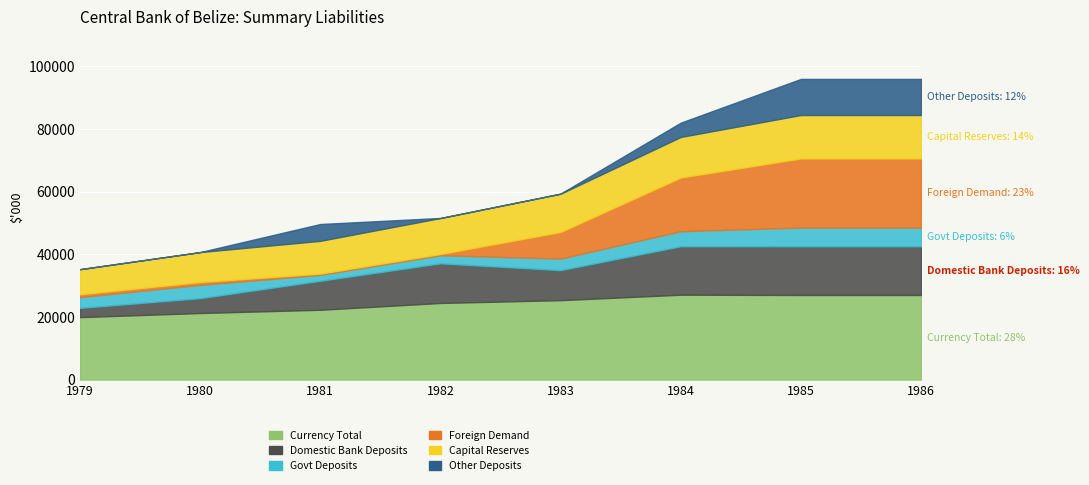

Which label corresponds to the largest value in the chart?

1984